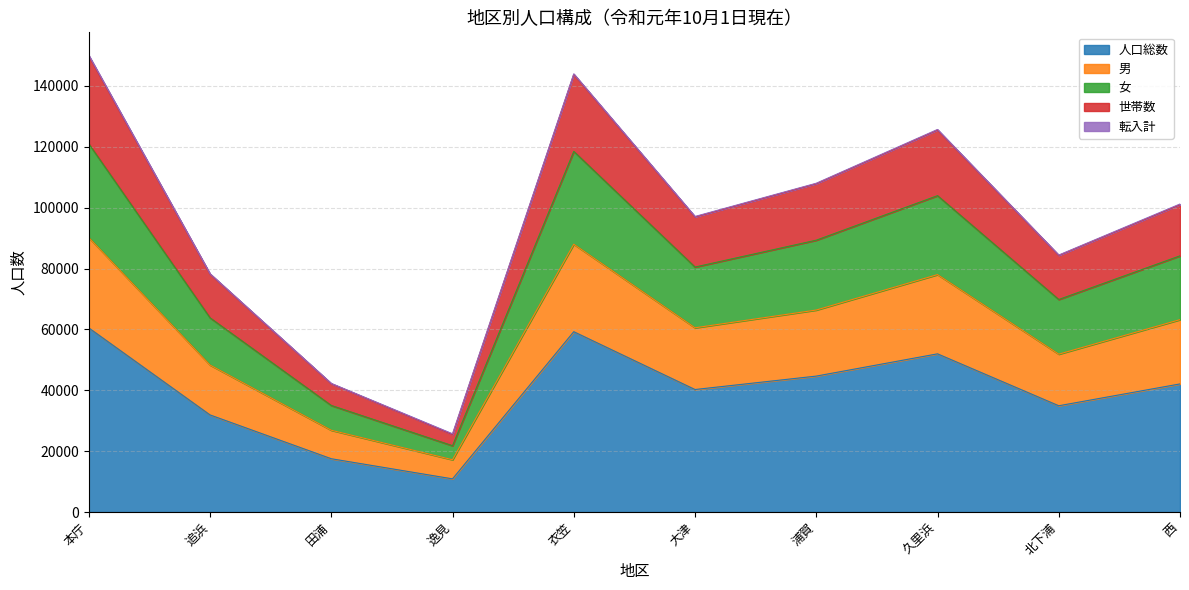

What is the highest value of the 人口総数 series?

60486